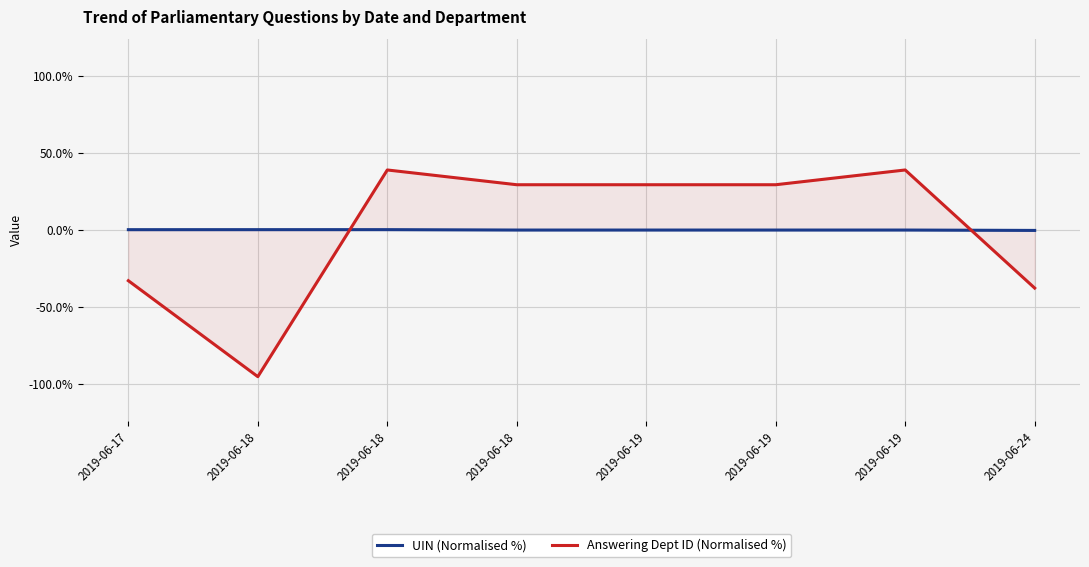

Rank the series by their maximum value, from lowest to highest.

UIN (Normalised %), Answering Dept ID (Normalised %)